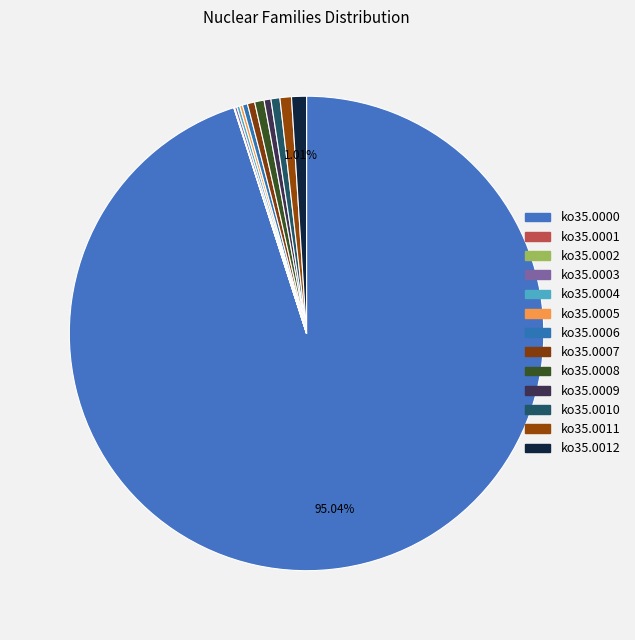

Which category has the biggest portion of the pie?

ko35.0000